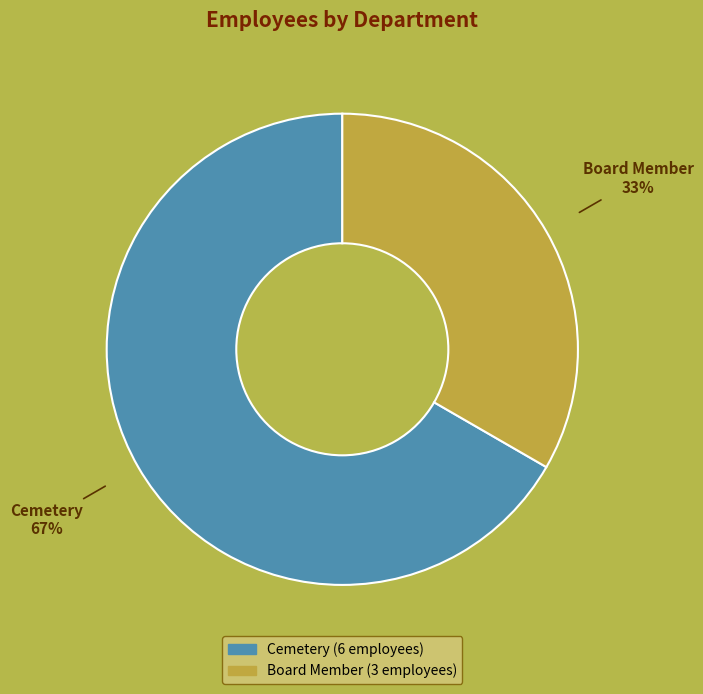

Which slice is the smallest?

Board Member